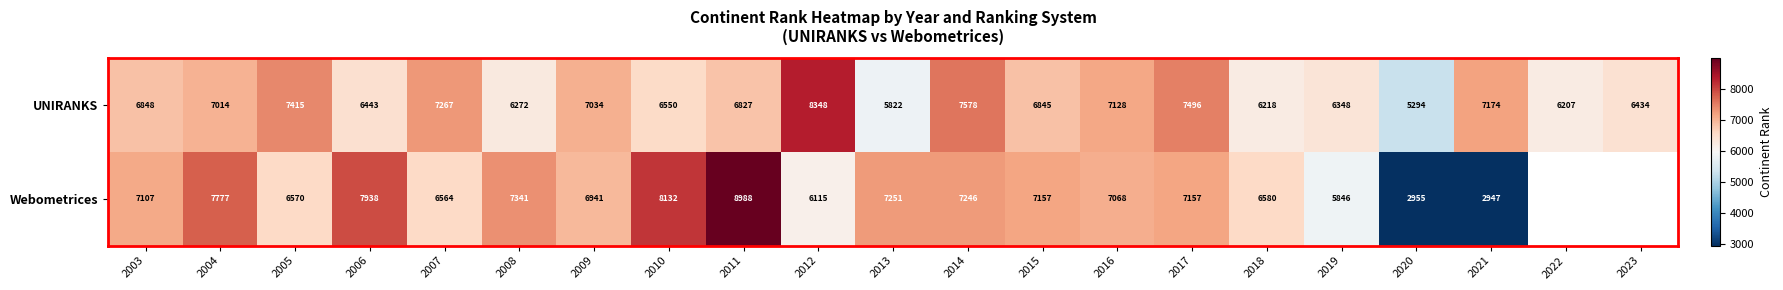

How many data points in UNIRANKS are less than 6845?

10